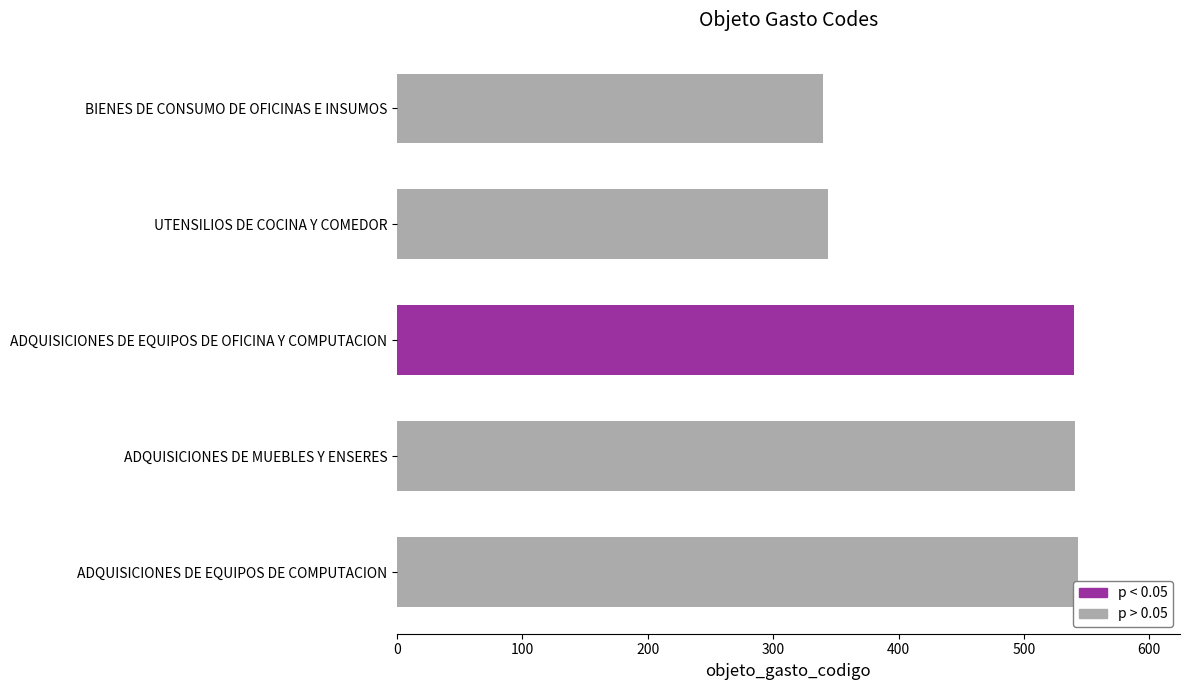

What is the value of the 1st bar from the top?

340